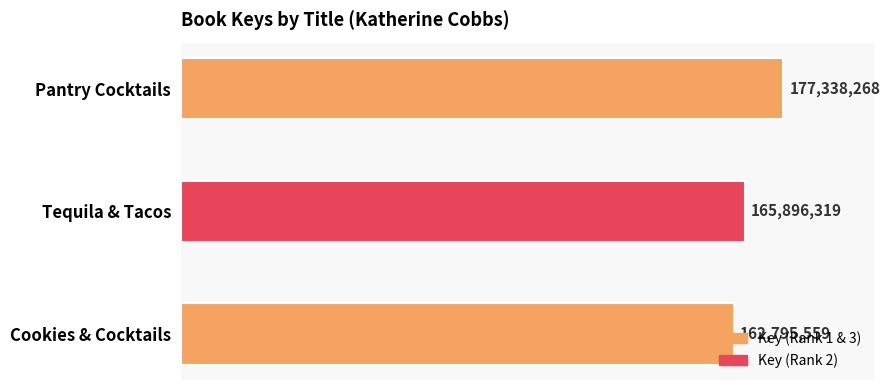

What is the difference between the maximum and second lowest values?

11441949